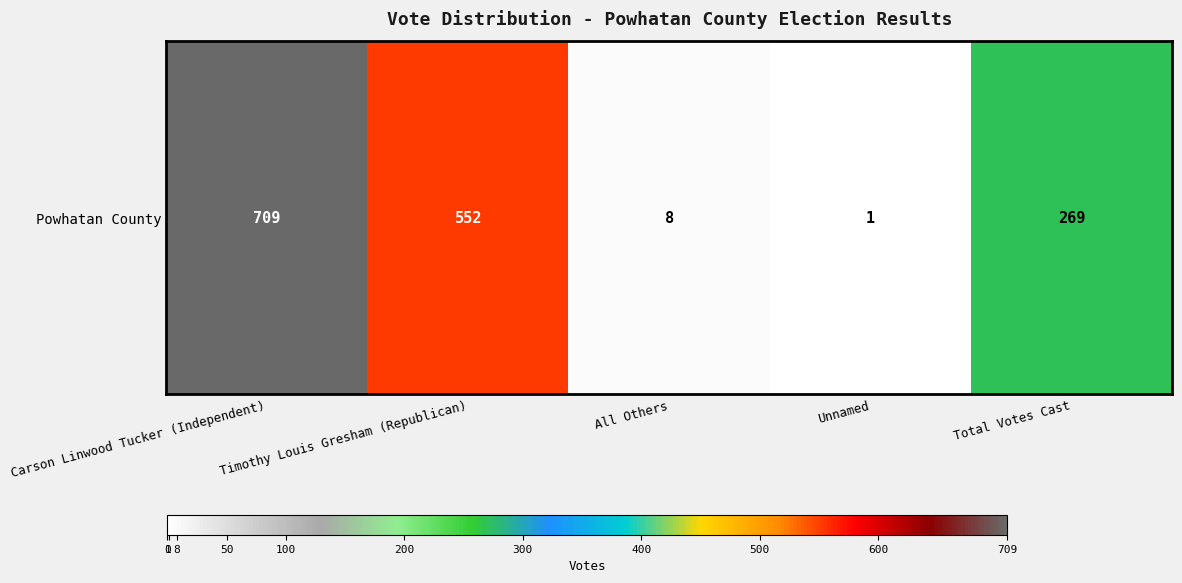

Where is the data nearest to the value 355?

Total Votes Cast